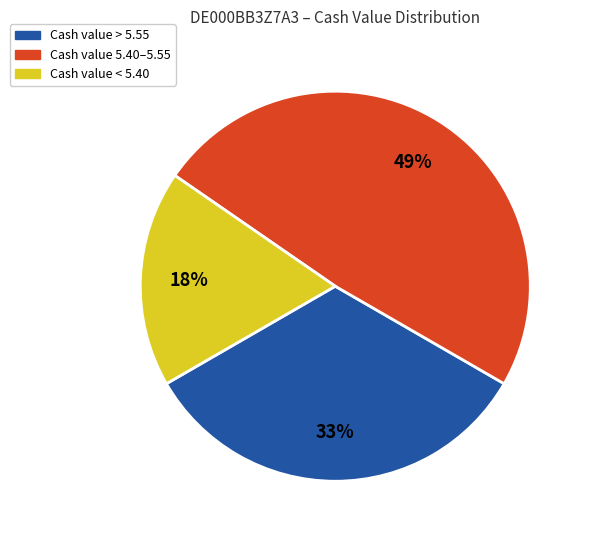

To the nearest percent, what is the average slice percentage?

33%